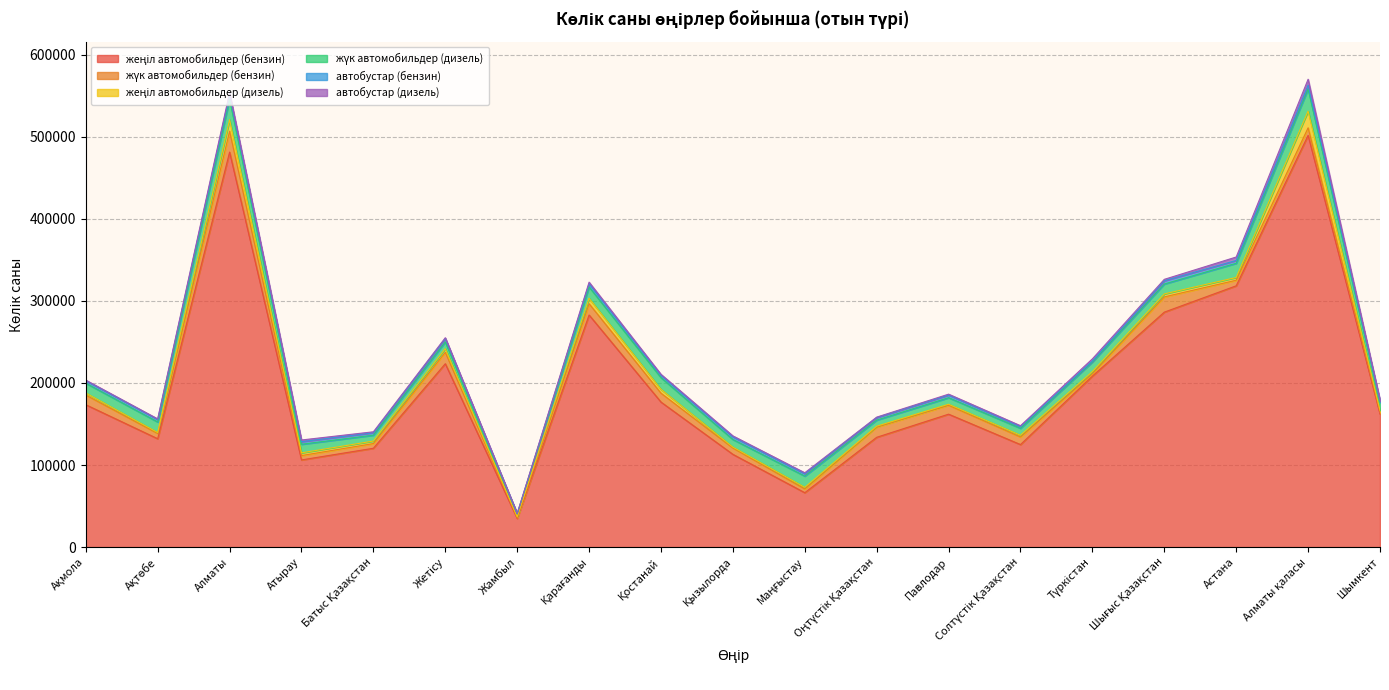

Rank the series at Түркістан from lowest to highest value.

автобустар (бензин), жеңіл автомобильдер (дизель), автобустар (дизель), жүк автомобильдер (бензин), жүк автомобильдер (дизель), жеңіл автомобильдер (бензин)